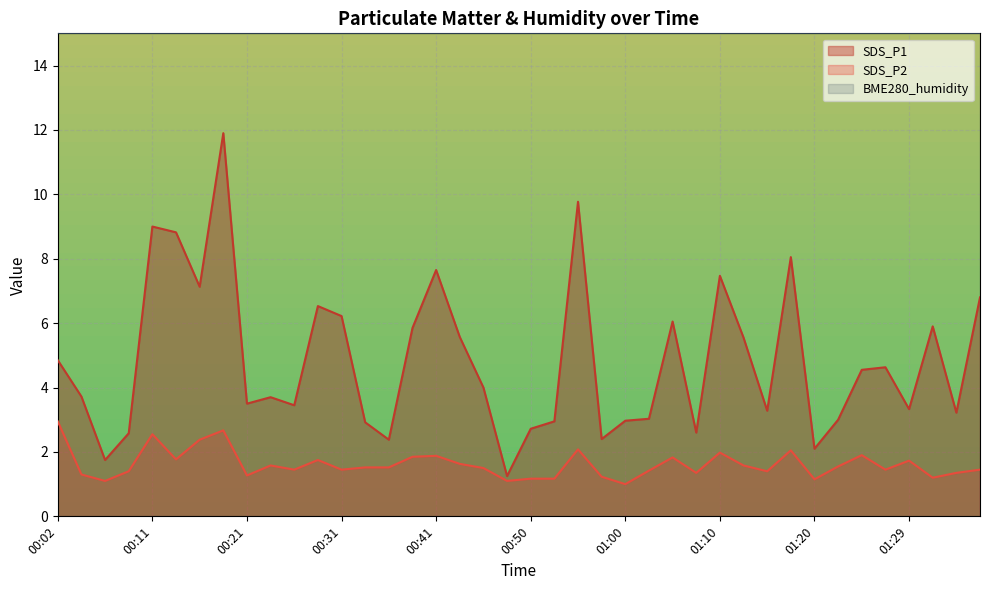

Reading left to right, transcribe all the data shown in this chart.

SDS_P1: 4.8	3.7	1.8	2.6	9.0	8.8	7.1	11.9	3.5	3.7	3.5	6.5	6.2	2.9	2.4	5.8	7.7	5.6	4.0	1.2	2.7	3.0	9.8	2.4	3.0	3.0	6.0	2.6	7.5	5.5	3.3	8.1	2.1	3.0	4.5	4.6	3.3	5.9	3.2	6.8
SDS_P2: 3.0	1.3	1.1	1.4	2.5	1.8	2.4	2.7	1.3	1.6	1.4	1.8	1.4	1.5	1.5	1.9	1.9	1.6	1.5	1.1	1.2	1.2	2.1	1.2	1.0	1.4	1.8	1.4	2.0	1.6	1.4	2.0	1.1	1.6	1.9	1.4	1.7	1.2	1.4	1.4